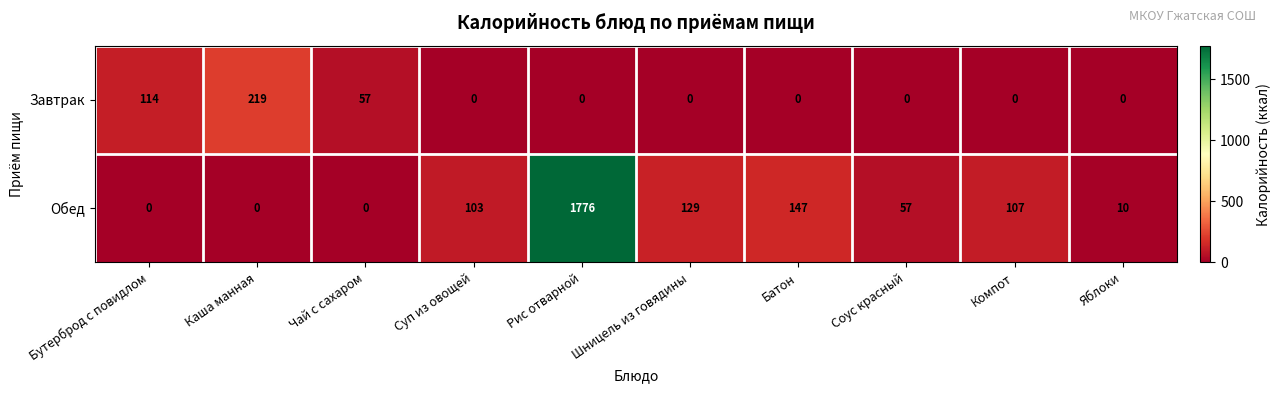

At which category is the sum across all series the highest?

Рис отварной